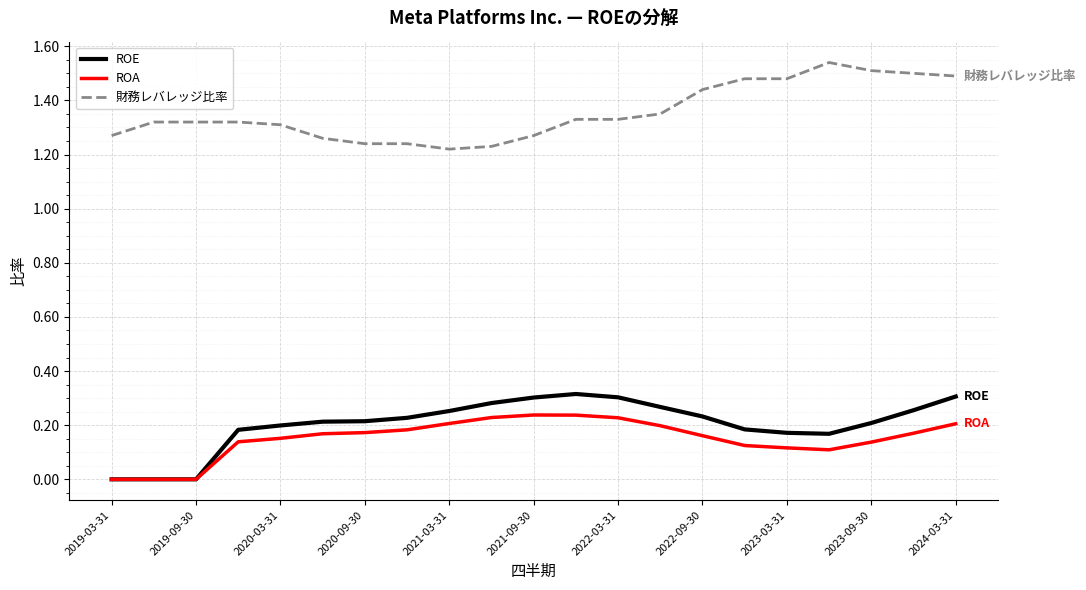

Rank the series by their maximum value, from lowest to highest.

ROA, ROE, 財務レバレッジ比率